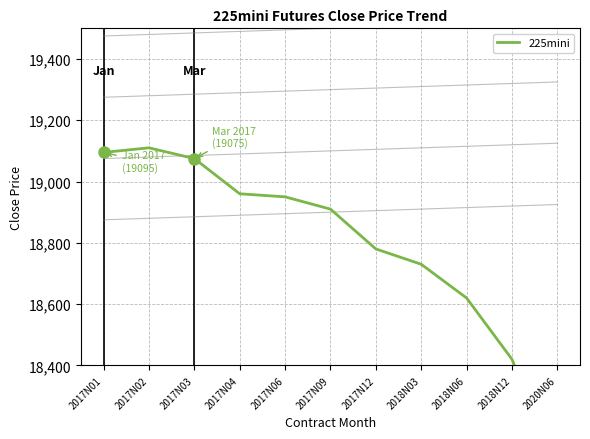

Rank the categories by value from highest to lowest.

2017N02, 2017N01, 2017N03, 2017N04, 2017N06, 2017N09, 2017N12, 2018N03, 2018N06, 2018N12, 2020N06